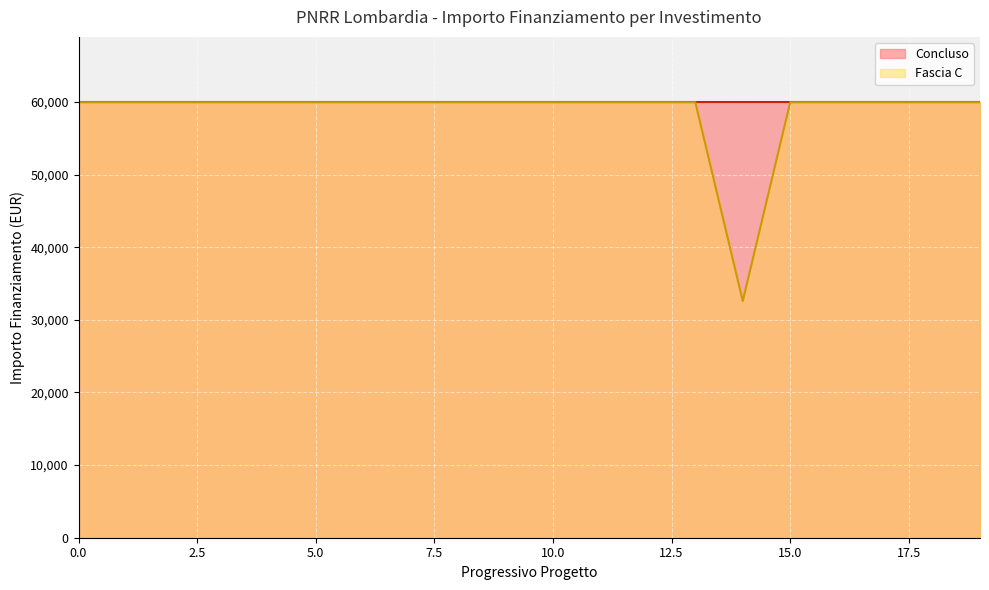

How many data points are less than 59966?

1